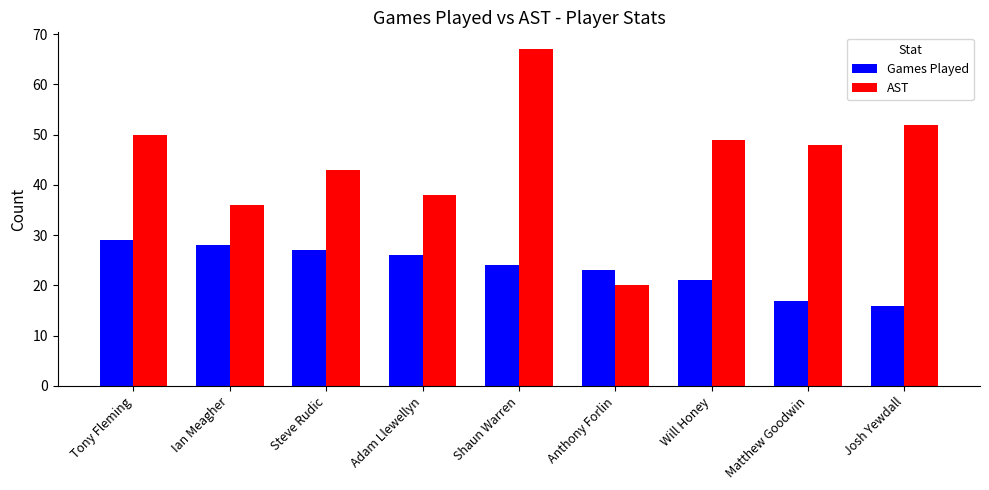

Where does the Games Played series first go above 24?

Tony Fleming